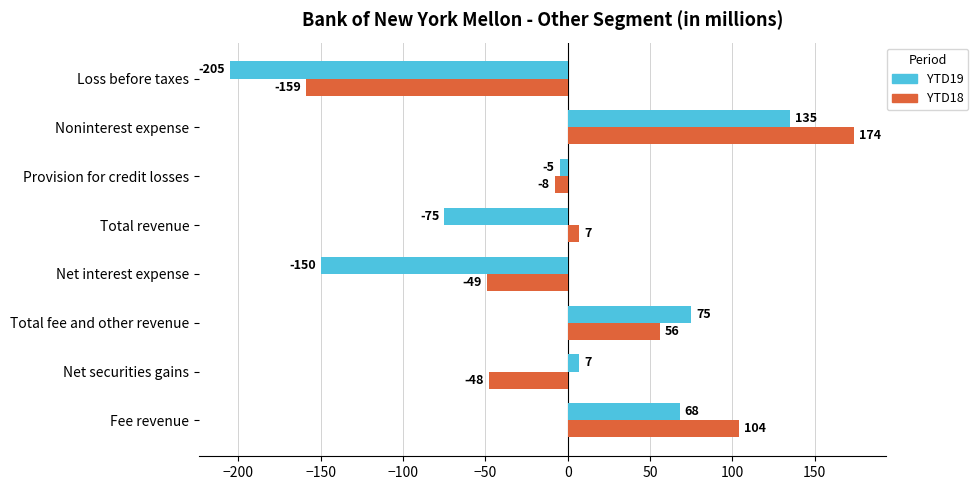

How many distinct data groups are displayed?

2